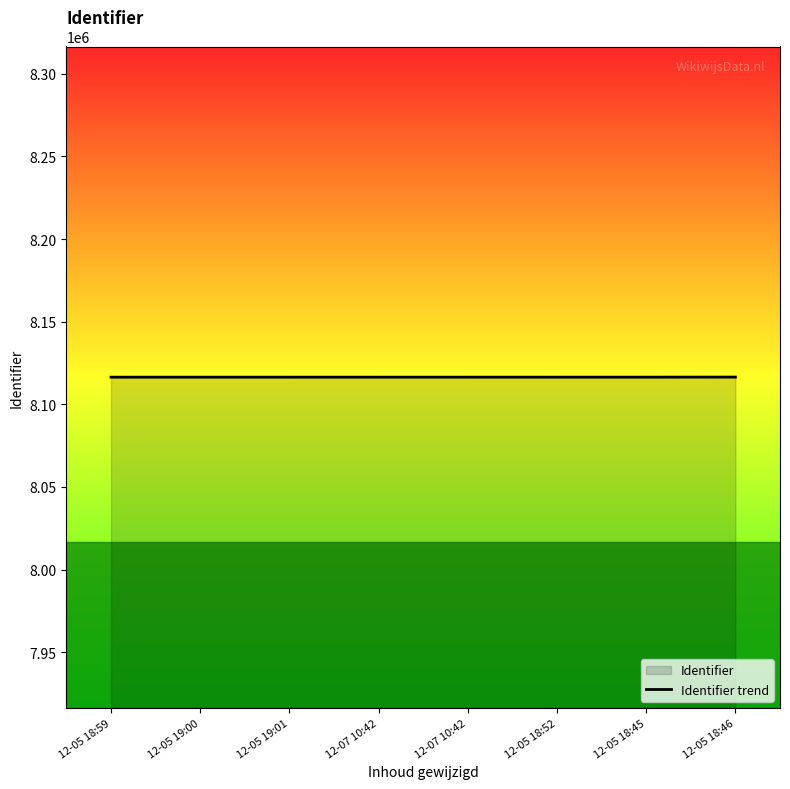

What is the approximate value at 12-05 18:59?

8116420